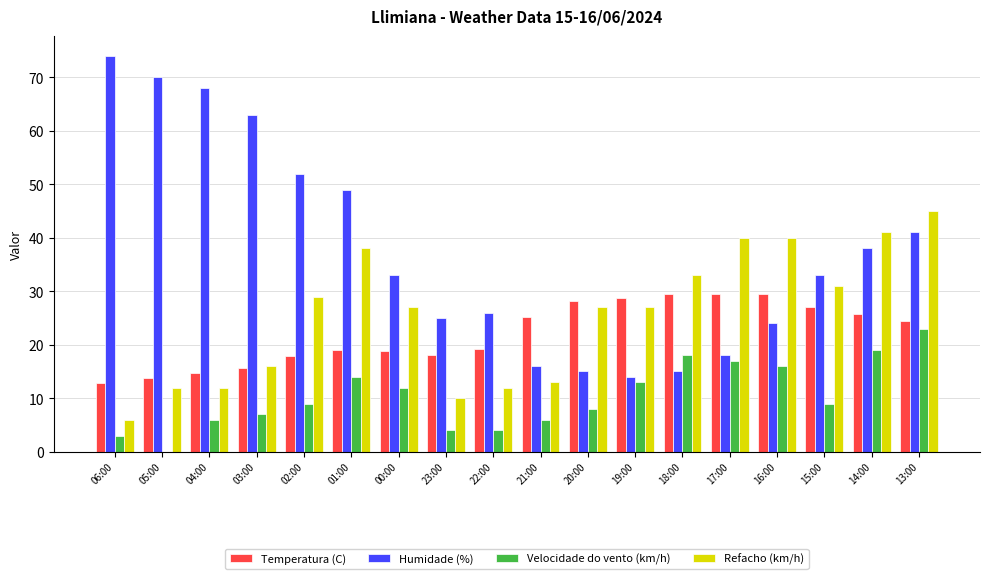

What is the sum of the Velocidade do vento (km/h) values at 21:00 and 13:00?

29.0